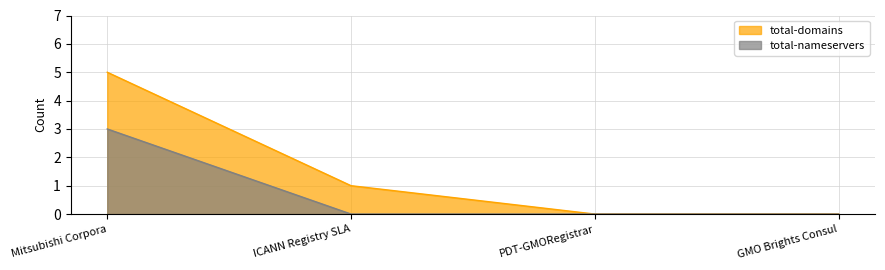

Reading left to right, what are all the values shown in this chart?

total-domains: Mitsubishi Corpora=5	ICANN Registry SLA=1	PDT-GMORegistrar=0	GMO Brights Consul=0
total-nameservers: Mitsubishi Corpora=3	ICANN Registry SLA=0	PDT-GMORegistrar=0	GMO Brights Consul=0